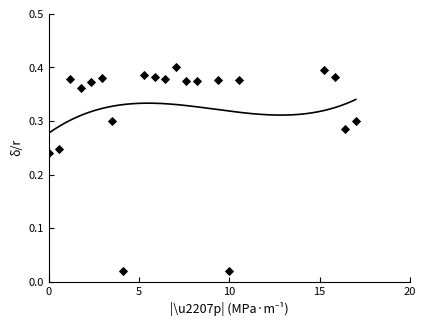

What is the range of X values (max minus min)?

17.0